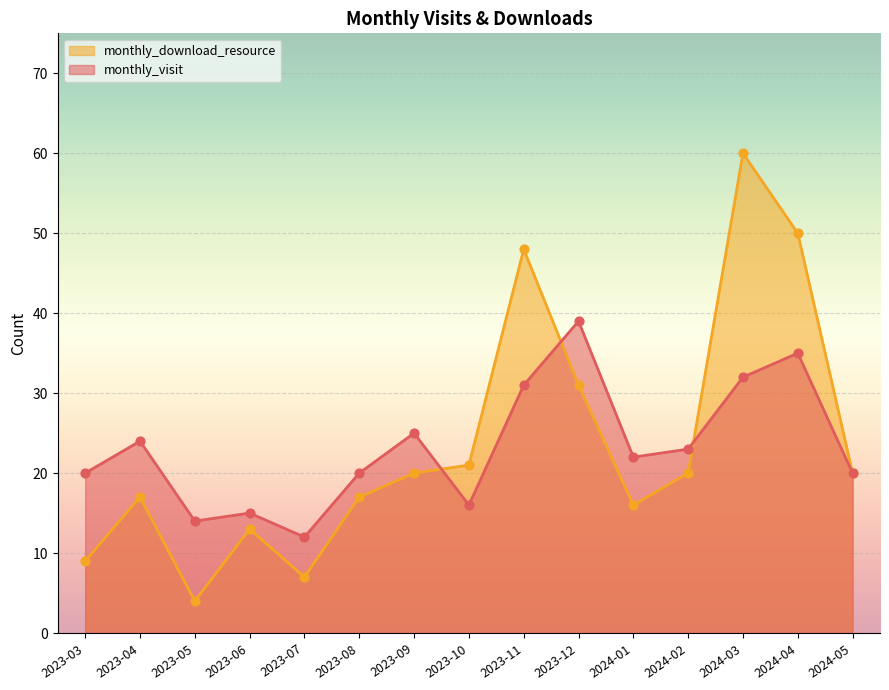

Which series reaches the maximum Y coordinate?

monthly_download_resource